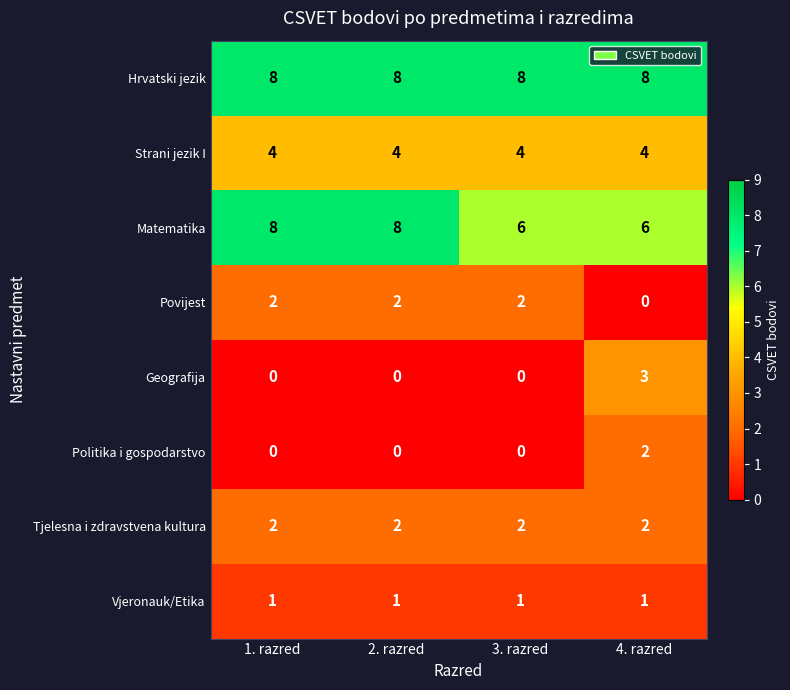

What is the greatest value displayed?

8